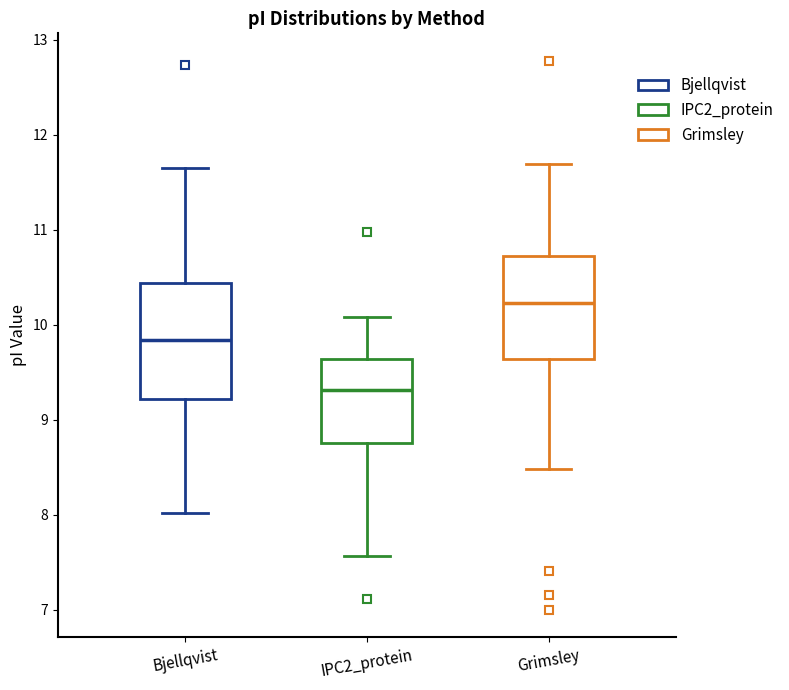

Which box's median line is the lowest?

IPC2_protein